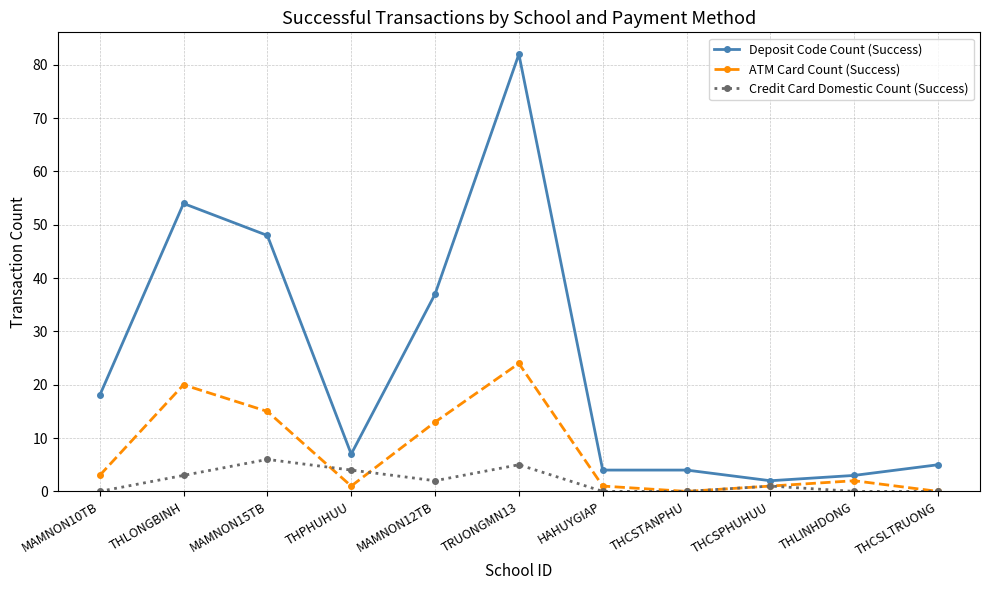

Where is Deposit Code Count (Success) nearest to the value 42?

MAMNON12TB